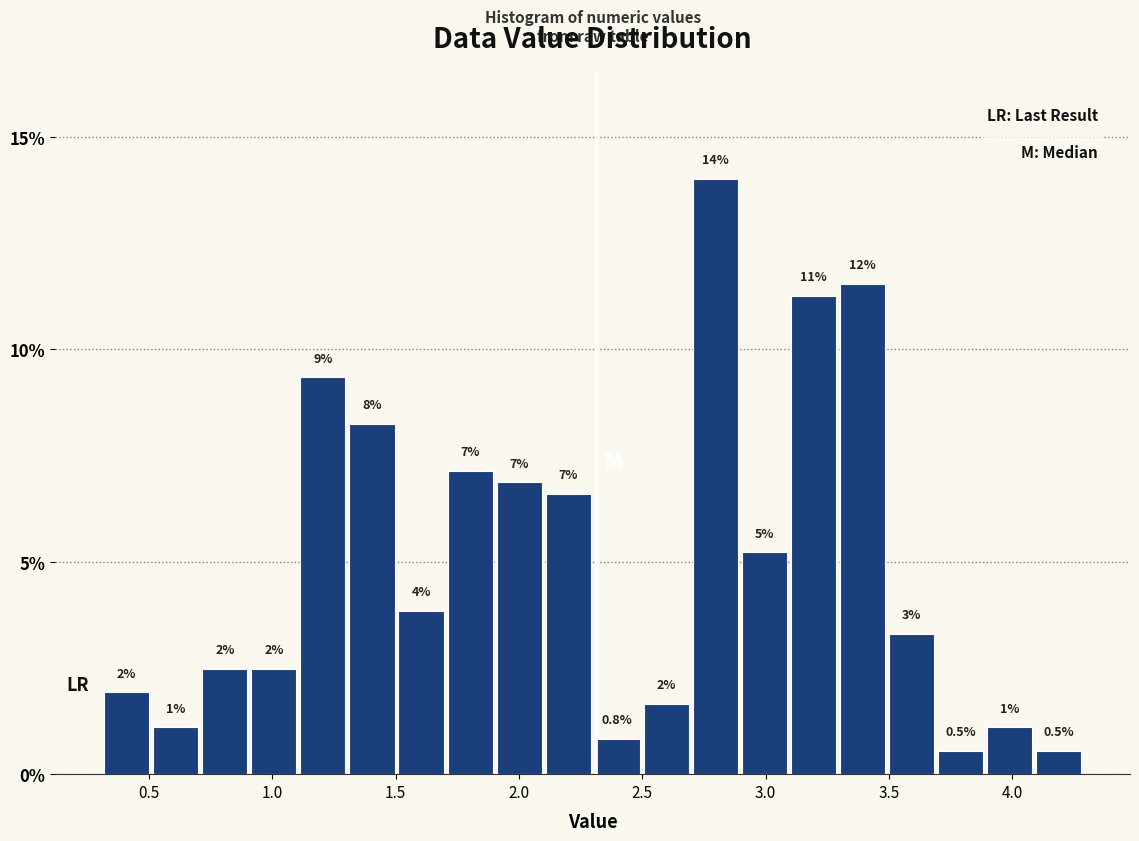

Read against the x-axis, roughly where is the centre of the tallest bar?

2.80